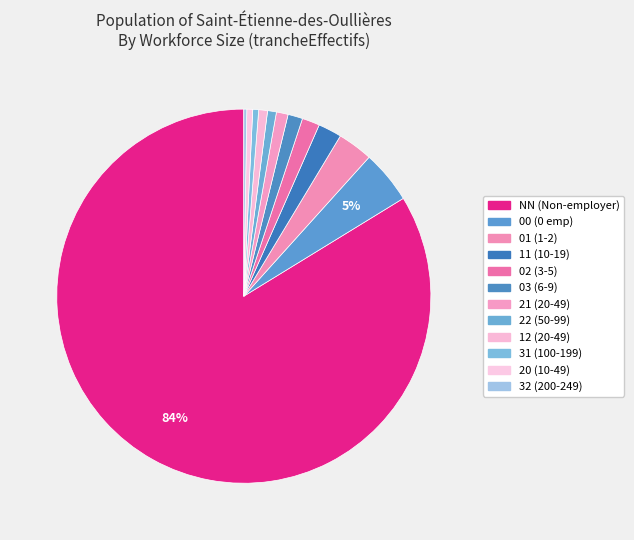

How much of the chart is everything except 11?

98.0%